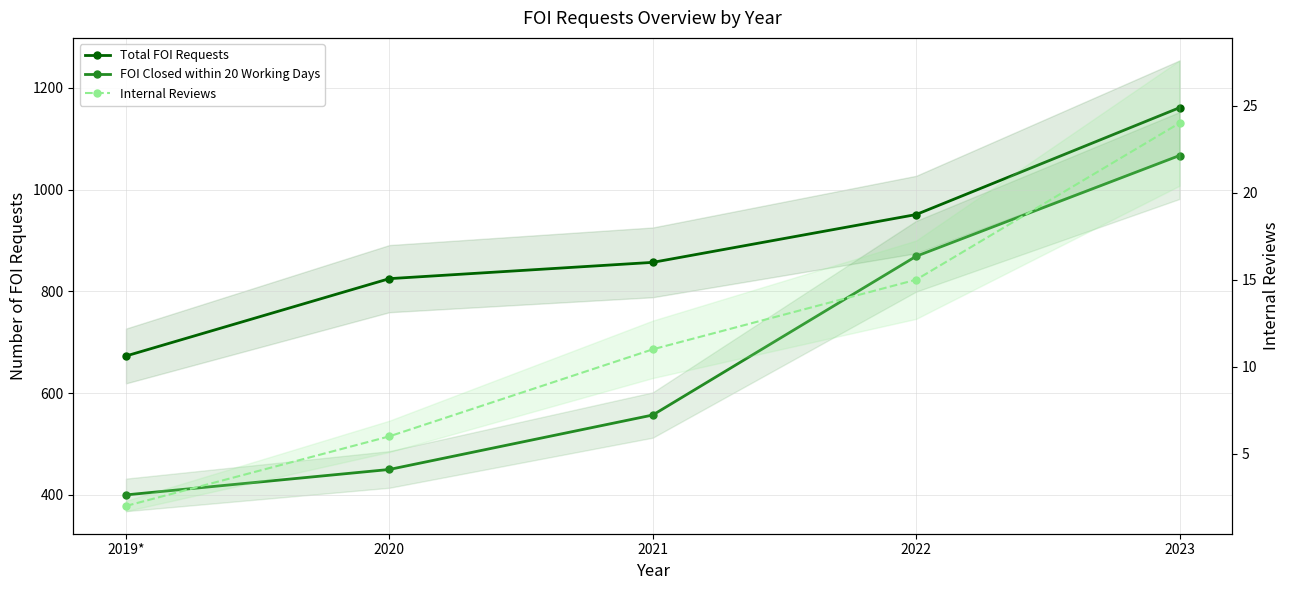

What is the sum of all Internal Reviews values?

58